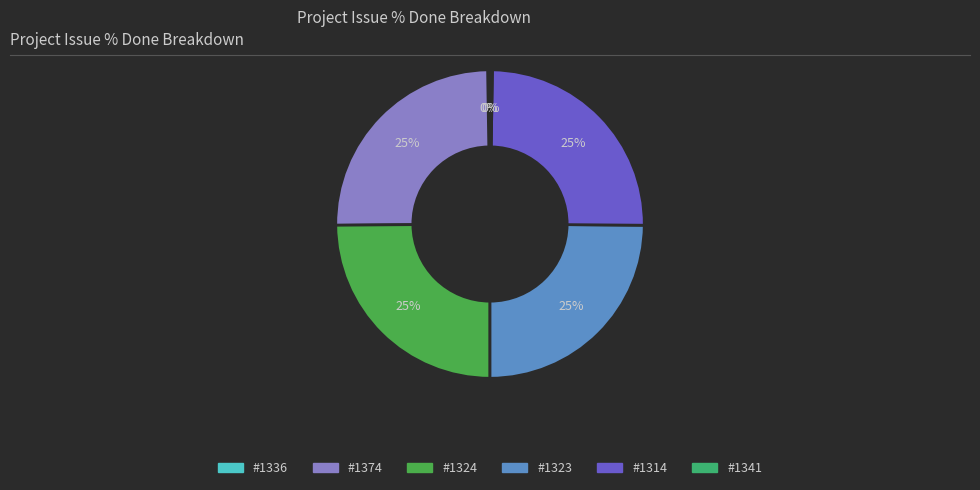

To the nearest percent, what portion does #1374 represent?

25%